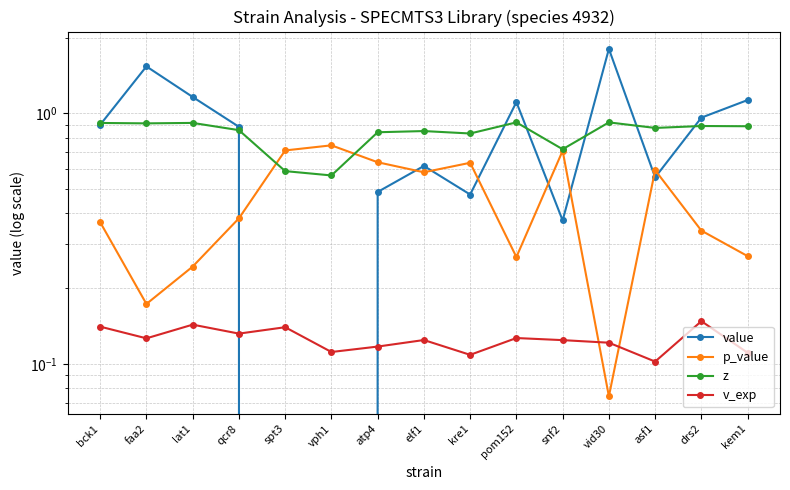

What is the spread (max minus min) of values at asf1?

0.8